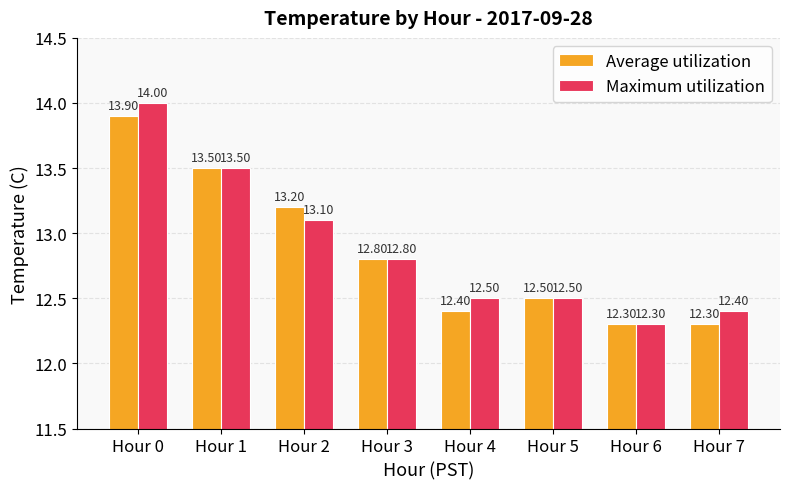

Rank the series by their maximum value, from lowest to highest.

Average utilization, Maximum utilization